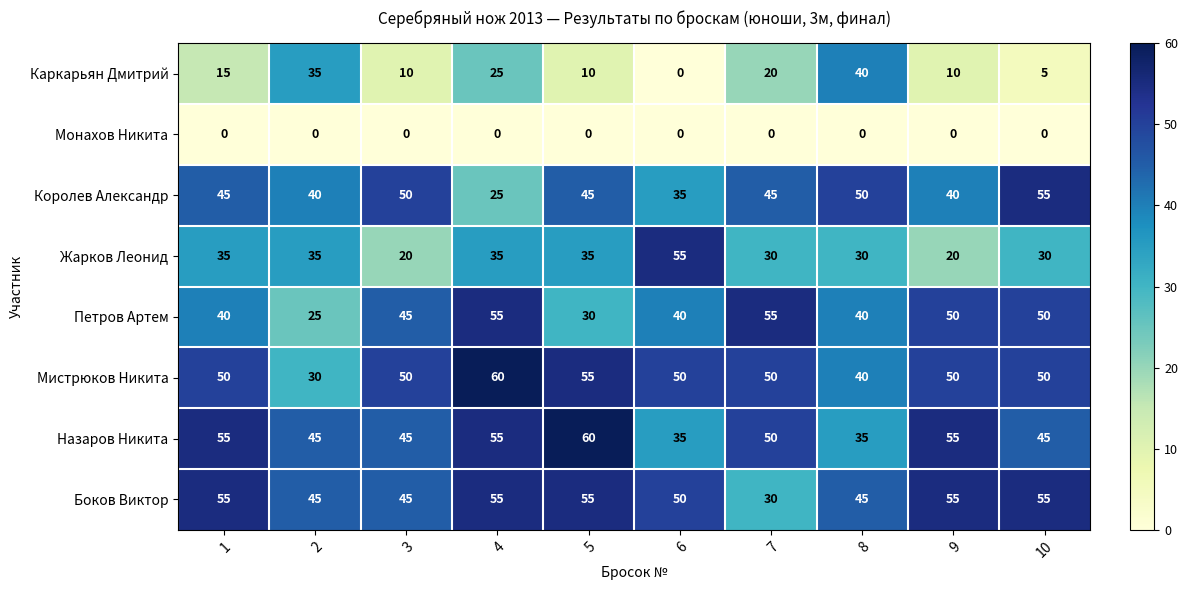

Between 4 and 6, which series saw the biggest shift?

Каркарьян Дмитрий